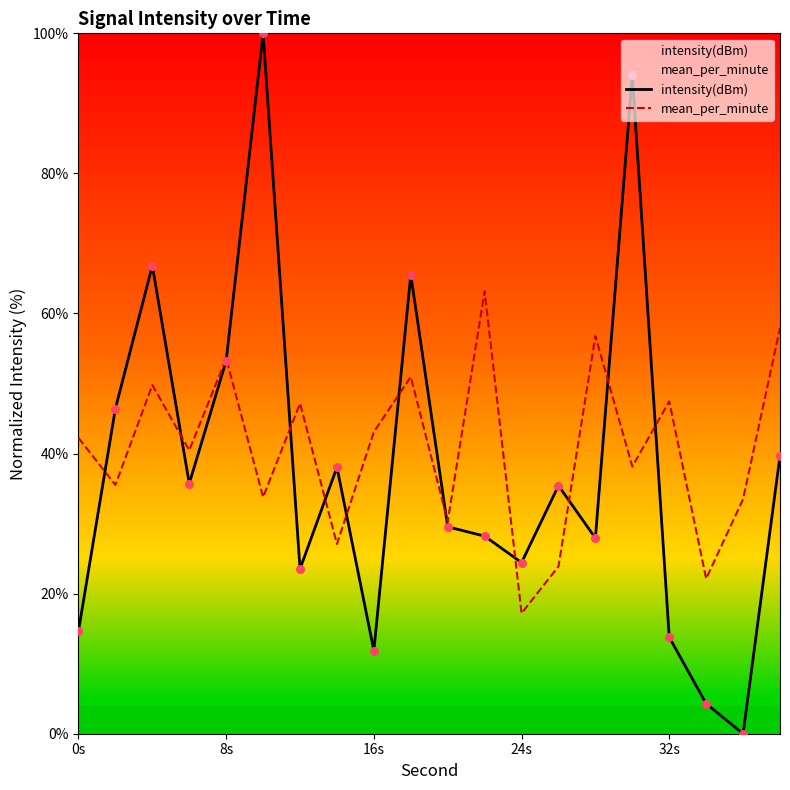

Which series reaches the maximum Y coordinate?

intensity(dBm)